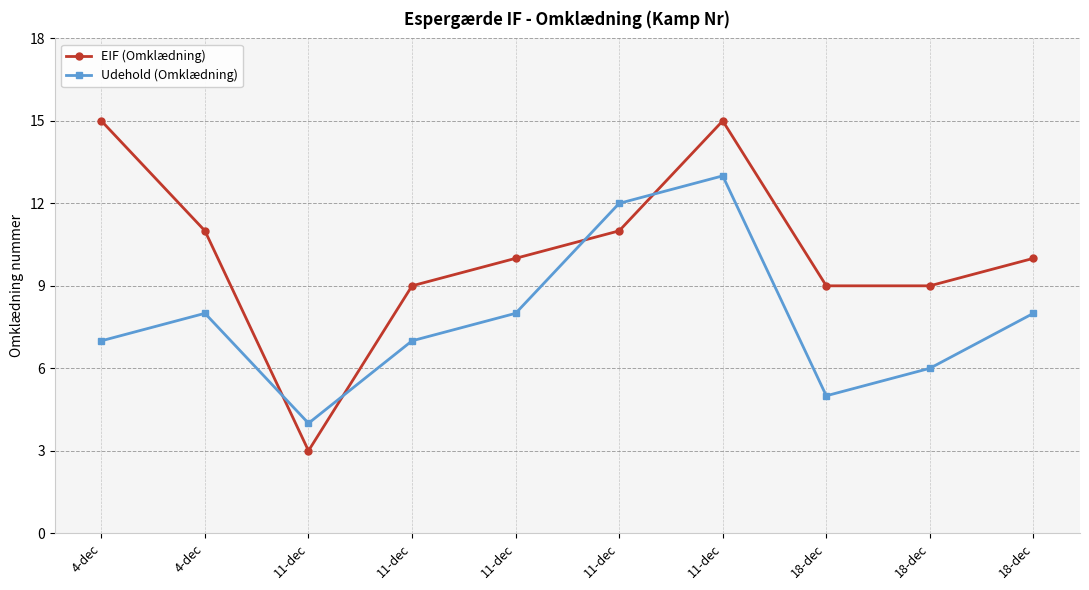

What is the value of the EIF (Omklædning) point at the 8th from the left?

9